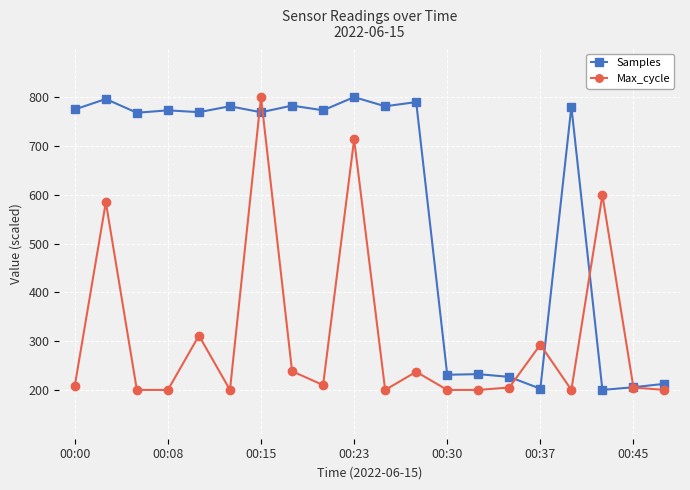

At how many categories does at least one series exceed 615?

13